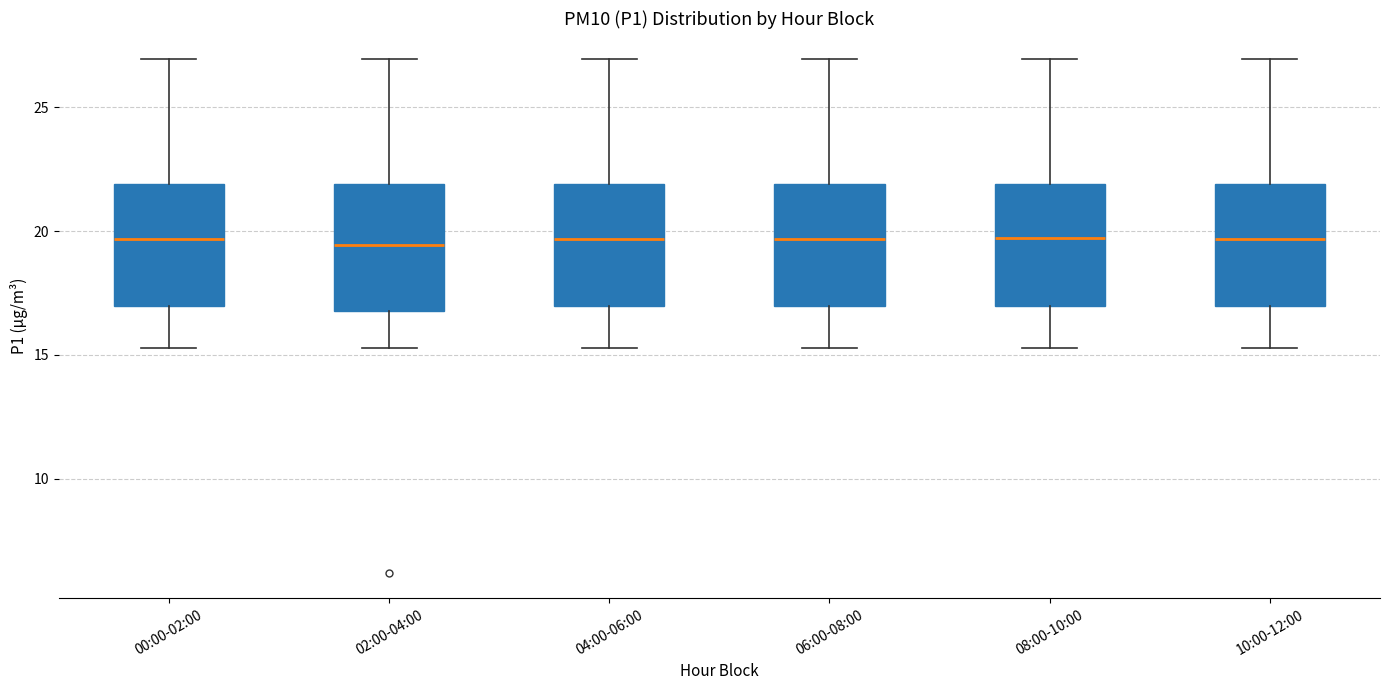

Reading left to right, read every box against the y-axis: the position of its median line, the range the box covers, and the ends of its whiskers. The values are not printed on the chart, so give them approximately, as read against the axis.

00:00-02:00: median 19.5, box 17.0 to 22.0, whiskers 15.5 to 27.0
02:00-04:00: median 19.5, box 17.0 to 22.0, whiskers 15.5 to 27.0
04:00-06:00: median 19.5, box 17.0 to 22.0, whiskers 15.5 to 27.0
06:00-08:00: median 19.5, box 17.0 to 22.0, whiskers 15.5 to 27.0
08:00-10:00: median 19.5, box 17.0 to 22.0, whiskers 15.5 to 27.0
10:00-12:00: median 19.5, box 17.0 to 22.0, whiskers 15.5 to 27.0